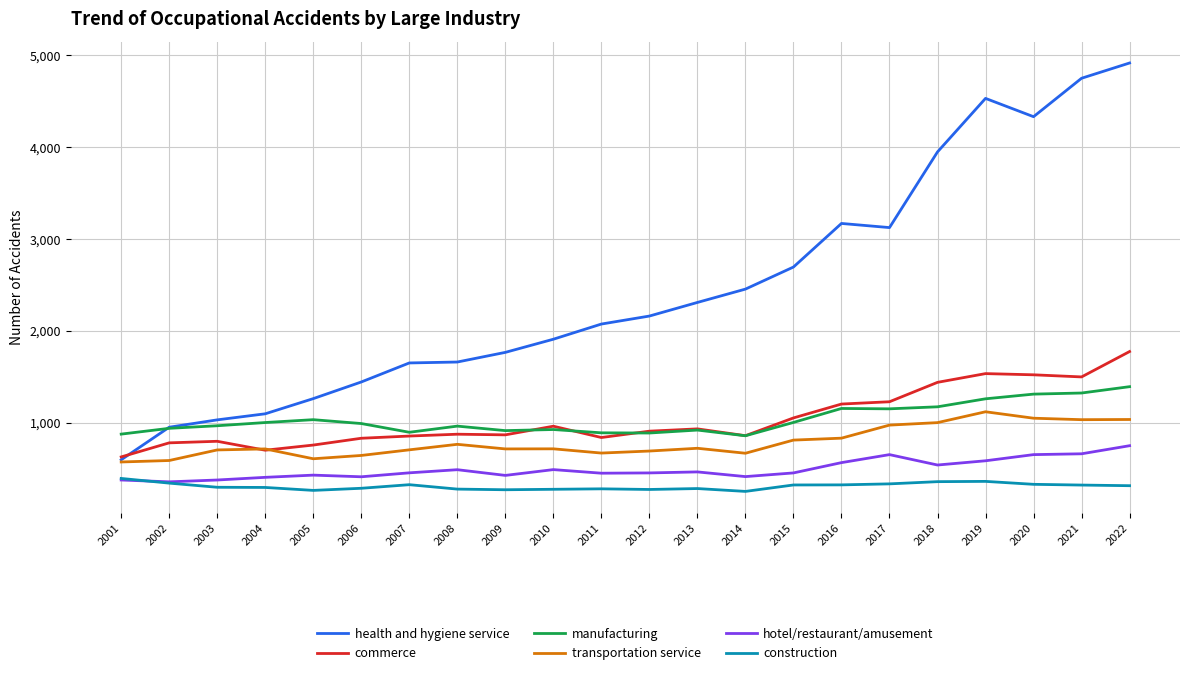

True or false: manufacturing and construction intersect in this chart.

False